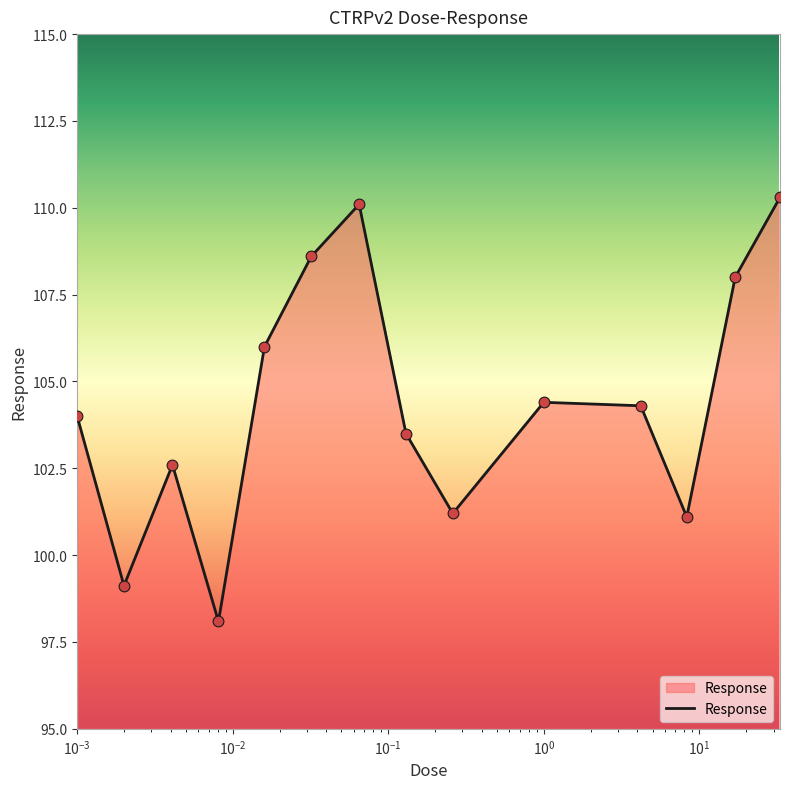

What is the maximum value shown in the chart?

110.3